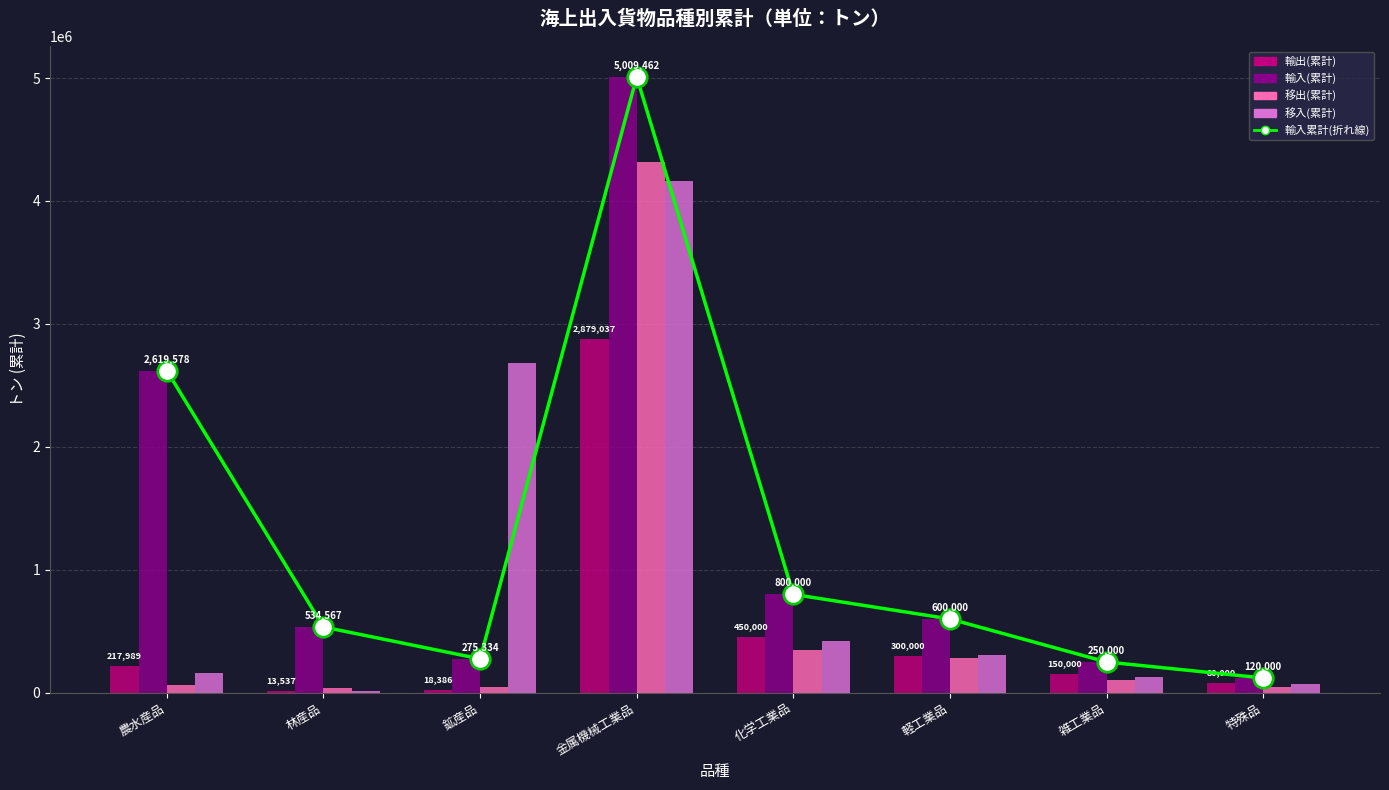

What is the average value of the 移出(累計) series?

656008